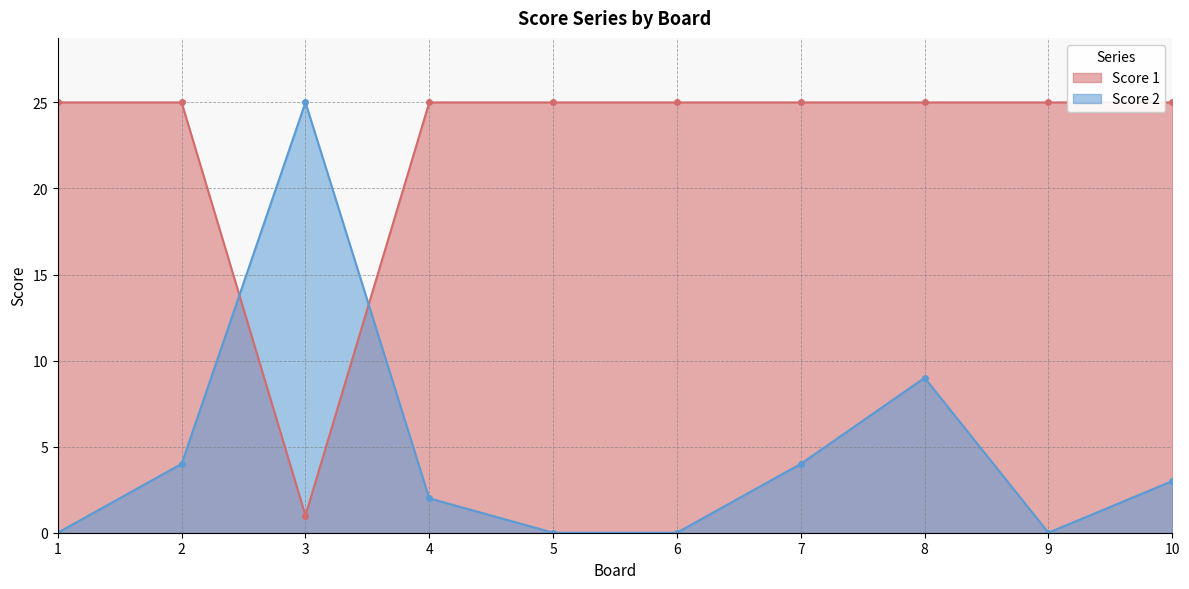

Reading left to right, extract all data points from this chart.

Score 1: 25	25	1	25	25	25	25	25	25	25
Score 2: 0	4	25	2	0	0	4	9	0	3